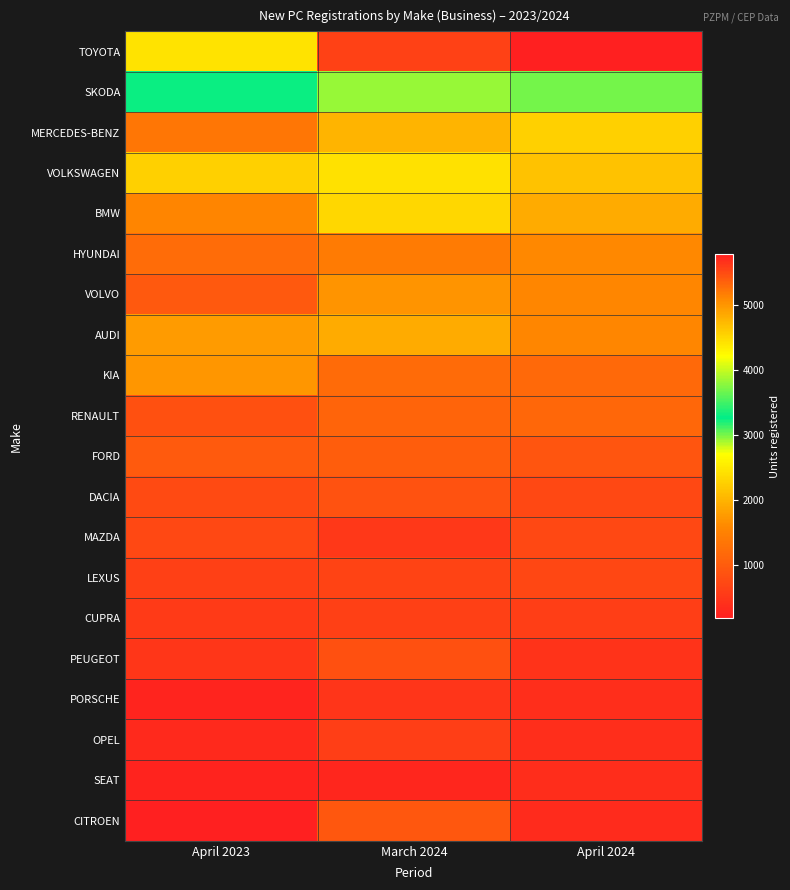

Which series has the widest spread of values?

TOYOTA